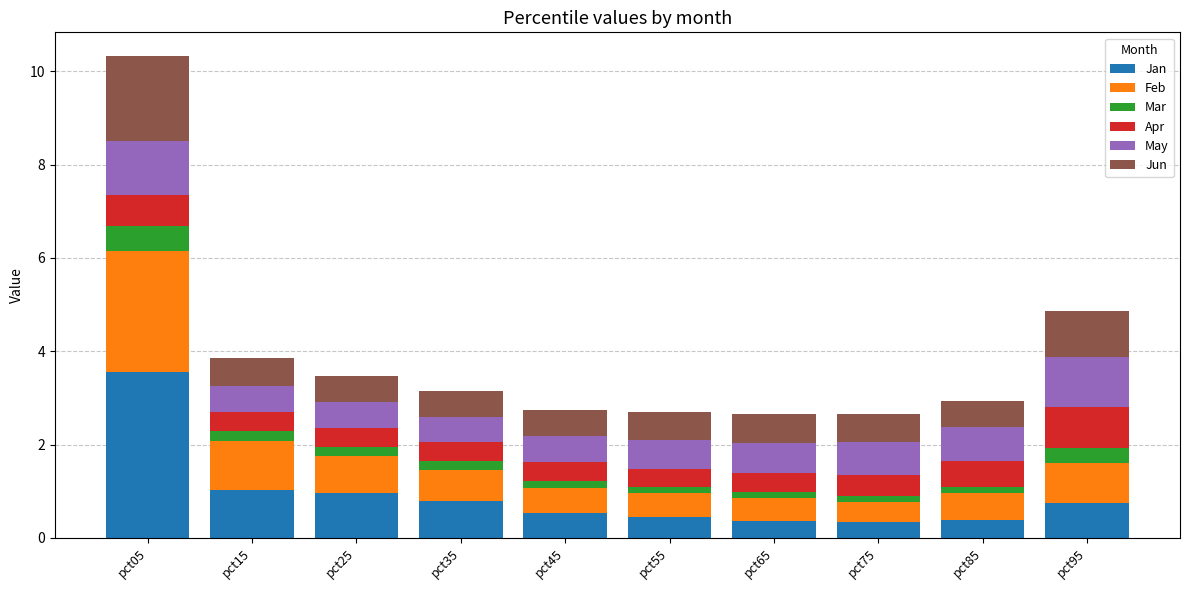

What is the average value of the Jan series?

0.9